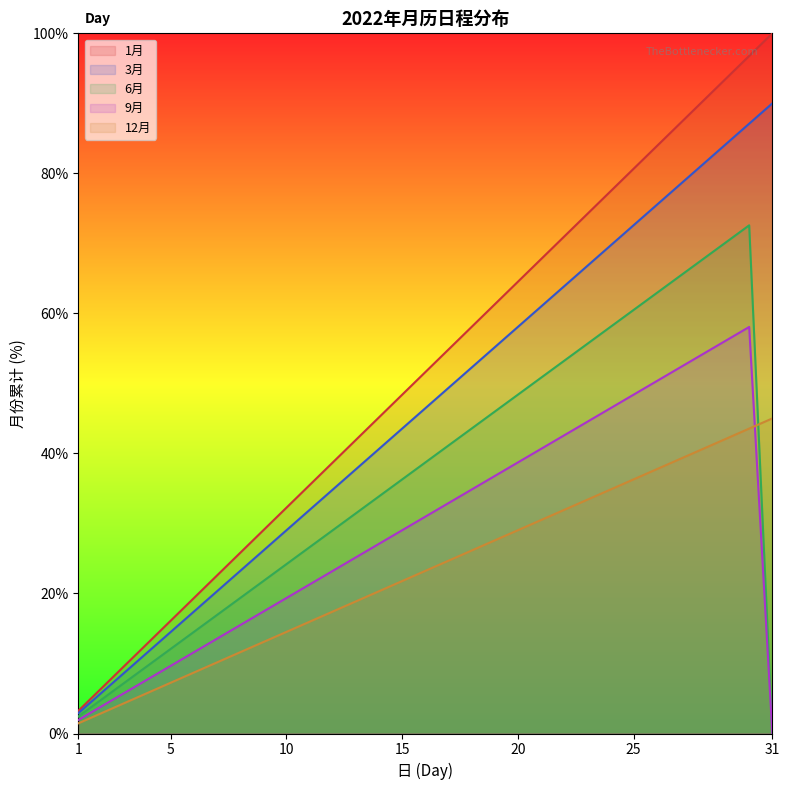

Reading right to left, what are all the values shown in this chart?

1月节气: 100.0	96.8	93.5	90.3	87.1	83.9	80.6	77.4	74.2	71.0	67.7	64.5	61.3	58.1	54.8	51.6	48.4	45.2	41.9	38.7	35.5	32.3	29.0	25.8	22.6	19.4	16.1	12.9	9.7	6.5	3.2
3月节气: 90.0	87.1	84.2	81.3	78.4	75.5	72.6	69.7	66.8	63.9	61.0	58.1	55.2	52.3	49.4	46.5	43.5	40.6	37.7	34.8	31.9	29.0	26.1	23.2	20.3	17.4	14.5	11.6	8.7	5.8	2.9
6月节气: 0.0	72.6	70.2	67.7	65.3	62.9	60.5	58.1	55.6	53.2	50.8	48.4	46.0	43.5	41.1	38.7	36.3	33.9	31.5	29.0	26.6	24.2	21.8	19.4	16.9	14.5	12.1	9.7	7.3	4.8	2.4
9月节气: 0.0	58.1	56.1	54.2	52.3	50.3	48.4	46.5	44.5	42.6	40.6	38.7	36.8	34.8	32.9	31.0	29.0	27.1	25.2	23.2	21.3	19.4	17.4	15.5	13.5	11.6	9.7	7.7	5.8	3.9	1.9
12月节气: 45.0	43.5	42.1	40.6	39.2	37.7	36.3	34.8	33.4	31.9	30.5	29.0	27.6	26.1	24.7	23.2	21.8	20.3	18.9	17.4	16.0	14.5	13.1	11.6	10.2	8.7	7.3	5.8	4.4	2.9	1.5